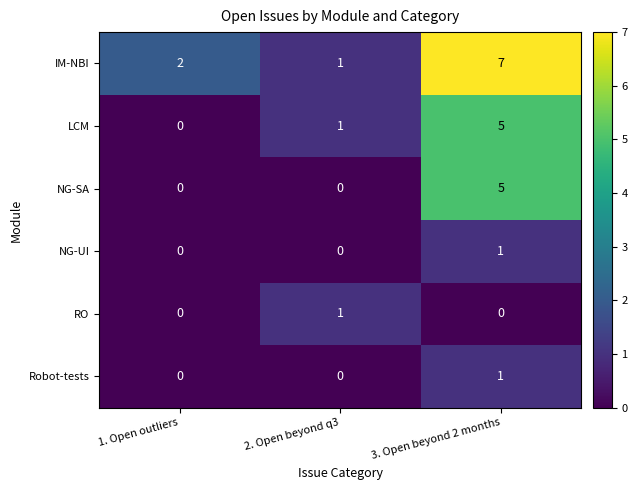

Is it true that IM-NBI equals 1 at 2. Open beyond q3?

True